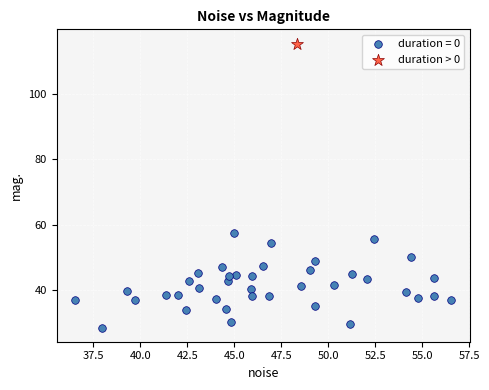

What are all the series names shown in the legend?

duration = 0, duration > 0